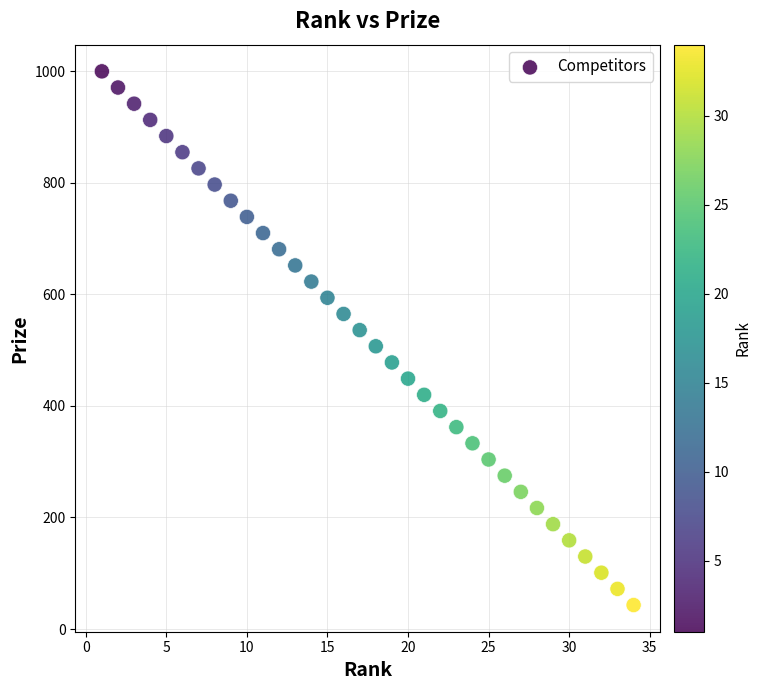

What is the range of Y values (max minus min)?

957